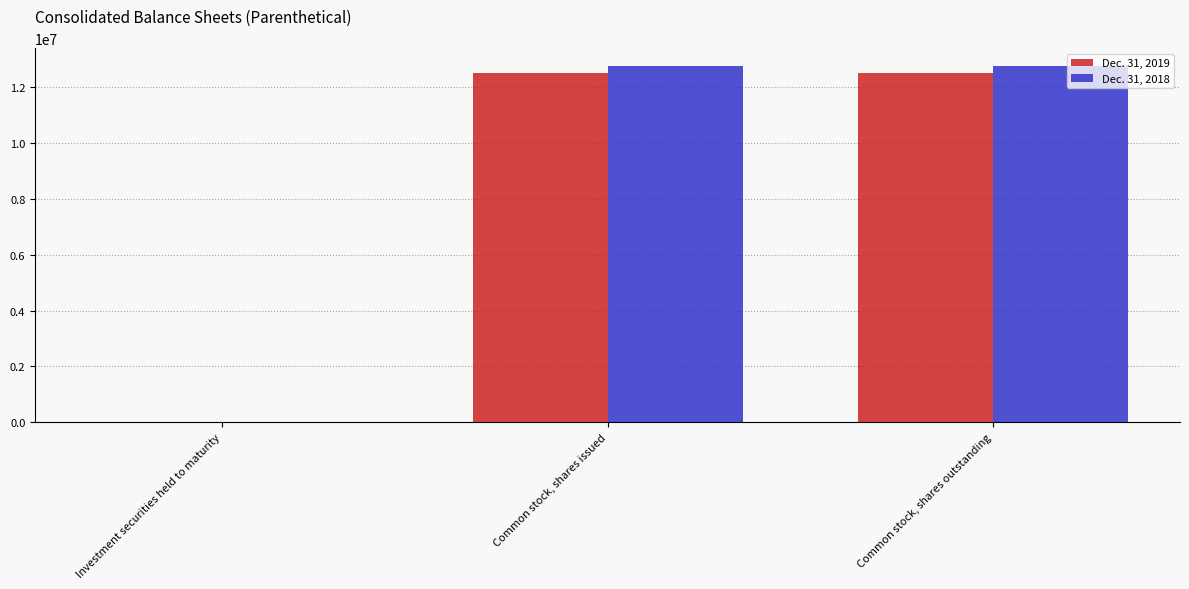

What are all the series names shown in the legend?

Dec. 31, 2019, Dec. 31, 2018